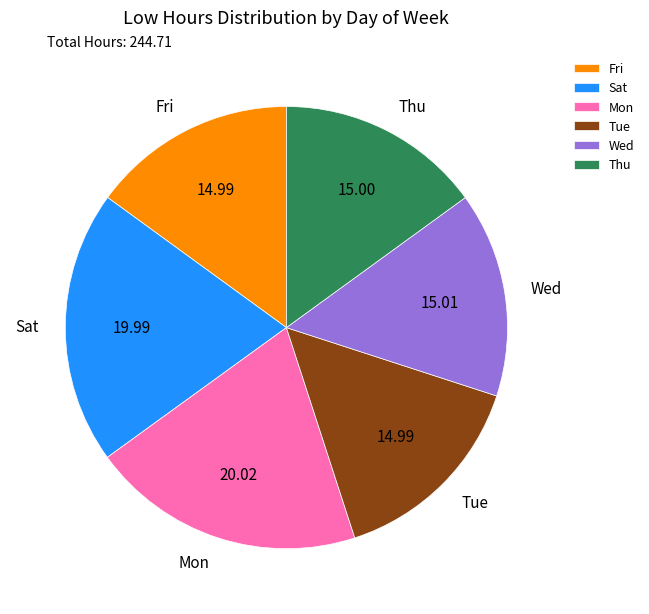

How many segments does this pie chart have?

6